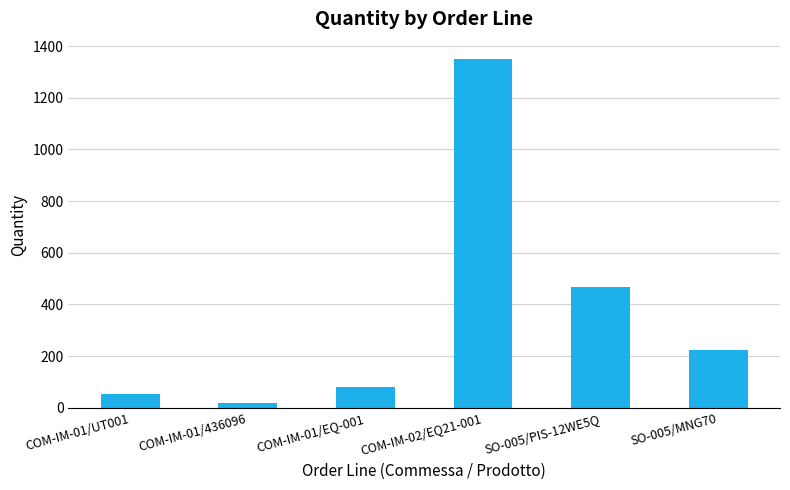

At which label does the data first exceed 224?

COM-IM-02/EQ21-001